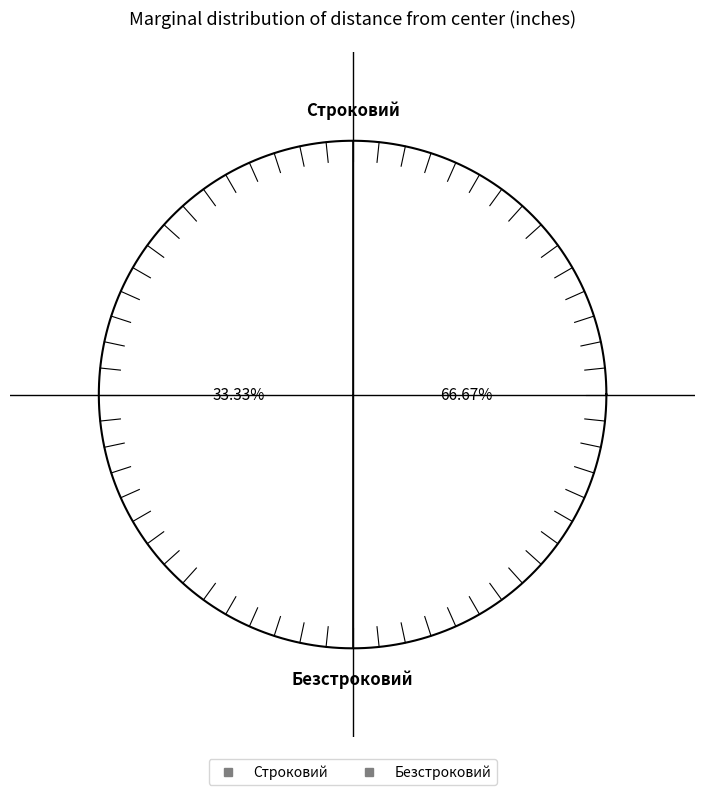

How many slices are in this pie chart?

2